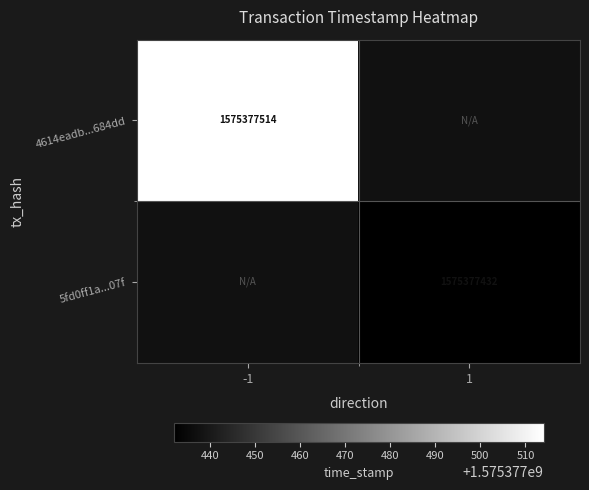

What value does the 5fd0ff1a8e18d549be28bd2c4ea366477ace07f series have at 1, to the nearest 100?

1575377400